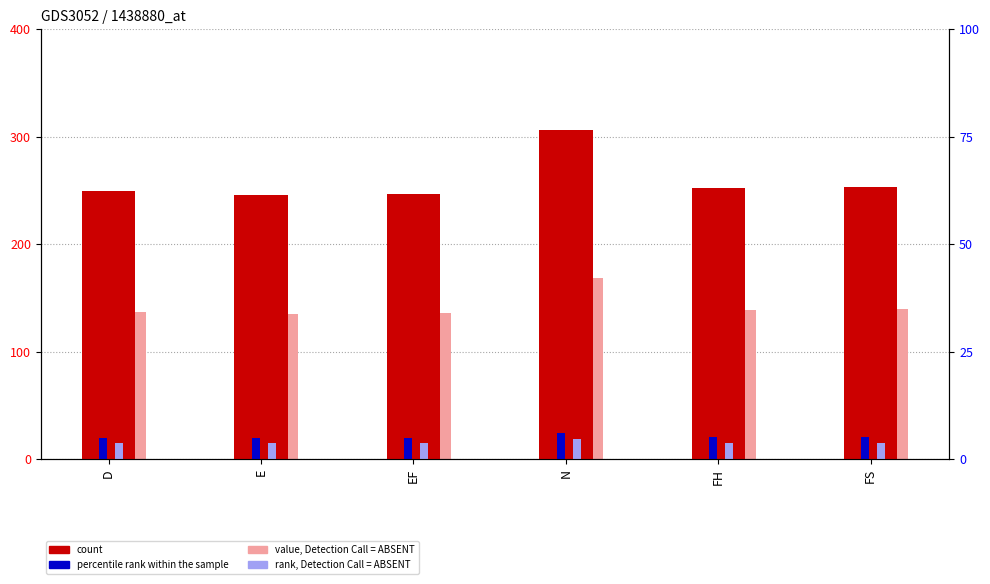

Which has a higher value, FS or FH?

FS